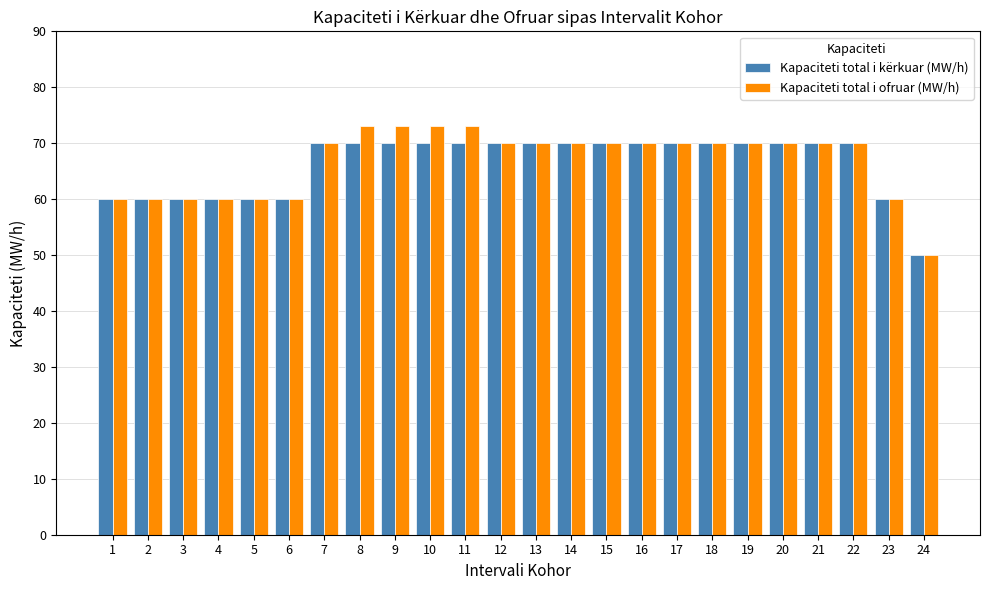

What is the highest value of the Kapaciteti total i kërkuar (MW/h) series?

70